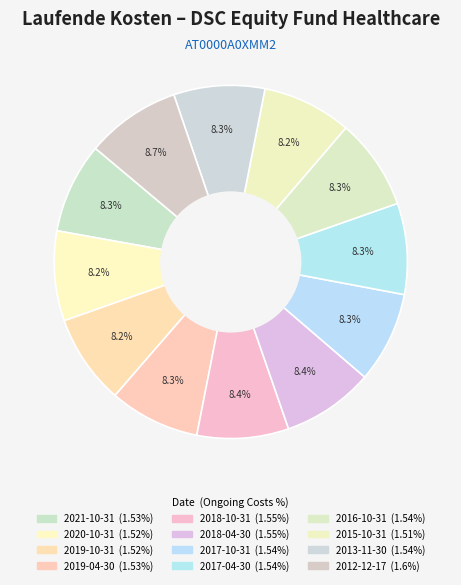

Combined, do 2016-10-31 and 2019-10-31 account for over 50%?

No